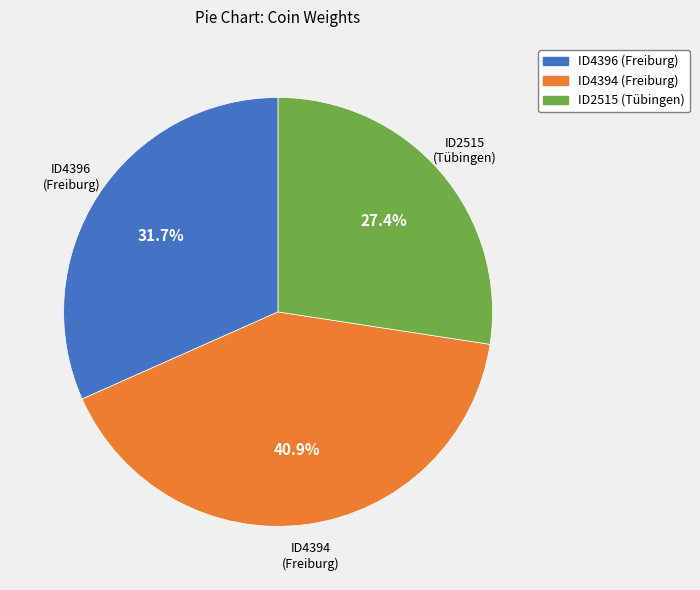

Combined, what portion of the pie is ID4396 (Freiburg) and ID4394 (Freiburg)?

72.6%